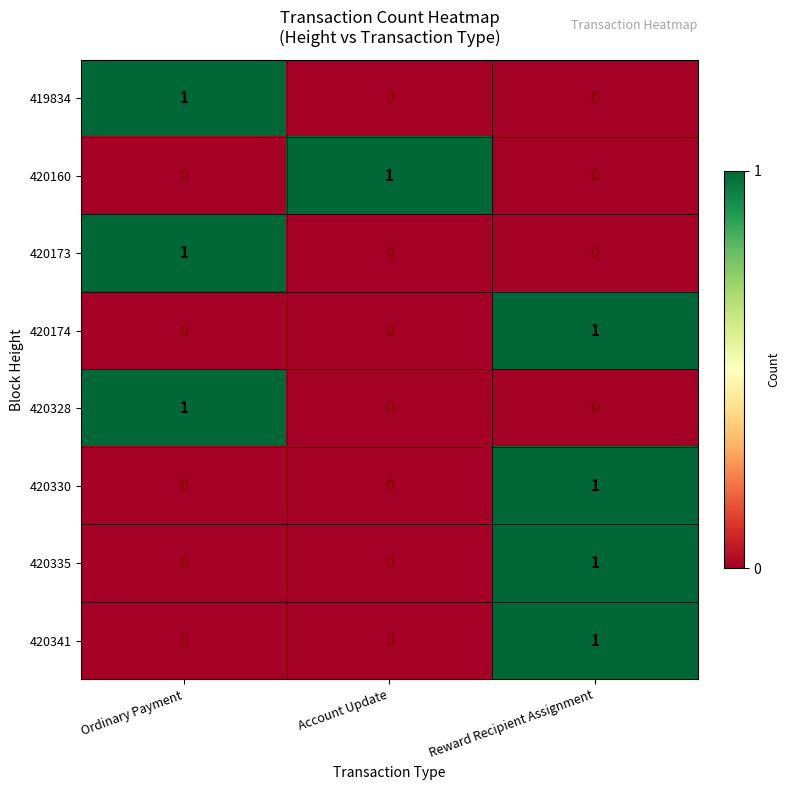

The value of 419834 at Account Update is -1. True or false?

False